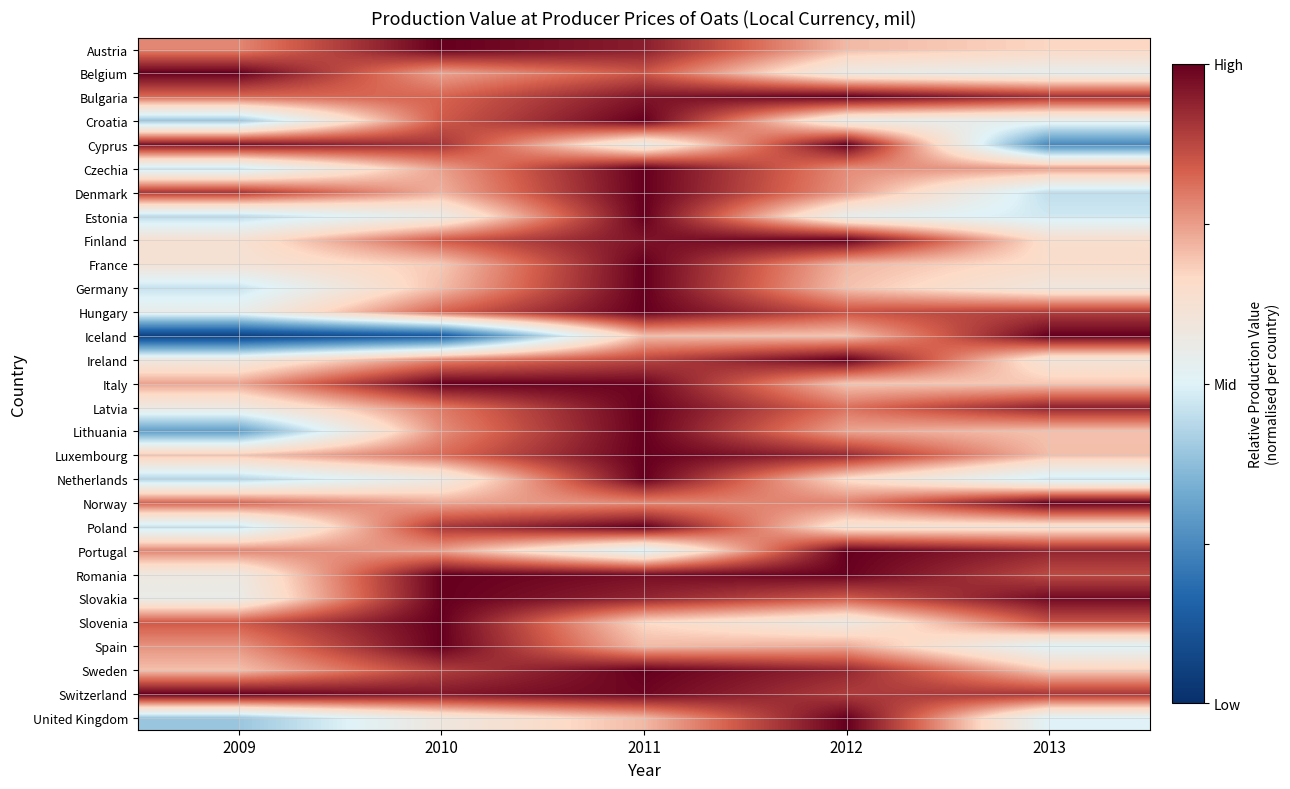

Reading left to right, what are all the values shown in this chart?

Austria: 2009=0.6	2010=1.0	2011=0.9	2012=0.4	2013=0.3
Belgium: 2009=1.0	2010=0.5	2011=0.7	2012=0.1	2013=0.1
Bulgaria: 2009=0.6	2010=0.7	2011=0.9	2012=1.0	2013=0.8
Croatia: 2009=-0.2	2010=0.7	2011=1.0	2012=0.1	2013=0.1
Cyprus: 2009=0.9	2010=0.8	2011=0.1	2012=1.0	2013=-0.5
Czechia: 2009=-0.1	2010=0.5	2011=1.0	2012=0.5	2013=0.5
Denmark: 2009=0.8	2010=0.4	2011=1.0	2012=0.5	2013=-0.1
Estonia: 2009=-0.1	2010=0.1	2011=1.0	2012=0.1	2013=-0.1
Finland: 2009=0.3	2010=0.7	2011=0.9	2012=1.0	2013=0.3
France: 2009=0.2	2010=0.4	2011=1.0	2012=0.4	2013=0.3
Germany: 2009=-0.1	2010=0.4	2011=1.0	2012=0.4	2013=0.2
Hungary: 2009=0.1	2010=0.7	2011=1.0	2012=0.7	2013=0.8
Iceland: 2009=-0.9	2010=-0.7	2011=0.4	2012=0.4	2013=1.0
Ireland: 2009=0.2	2010=0.6	2011=0.7	2012=1.0	2013=0.2
Italy: 2009=0.5	2010=1.0	2011=1.0	2012=0.4	2013=0.4
Latvia: 2009=0.2	2010=0.6	2011=1.0	2012=0.6	2013=0.9
Lithuania: 2009=-0.4	2010=0.5	2011=1.0	2012=0.5	2013=0.4
Luxembourg: 2009=0.4	2010=0.6	2011=1.0	2012=0.9	2013=0.4
Netherlands: 2009=-0.1	2010=0.1	2011=1.0	2012=0.3	2013=-0.1
Norway: 2009=0.7	2010=0.5	2011=0.6	2012=0.6	2013=1.0
Poland: 2009=-0.1	2010=0.8	2011=1.0	2012=0.2	2013=0.2
Portugal: 2009=0.6	2010=0.5	2011=0.0	2012=1.0	2013=0.9
Romania: 2009=0.2	2010=1.0	2011=0.9	2012=1.0	2013=0.7
Slovakia: 2009=0.1	2010=1.0	2011=0.9	2012=0.7	2013=1.0
Slovenia: 2009=0.7	2010=1.0	2011=0.3	2012=0.2	2013=0.7
Spain: 2009=0.5	2010=1.0	2011=0.4	2012=0.5	2013=0.0
Sweden: 2009=0.4	2010=0.8	2011=1.0	2012=0.9	2013=0.4
Switzerland: 2009=1.0	2010=0.9	2011=1.0	2012=0.8	2013=0.8
United Kingdom: 2009=-0.2	2010=0.2	2011=0.4	2012=1.0	2013=0.0